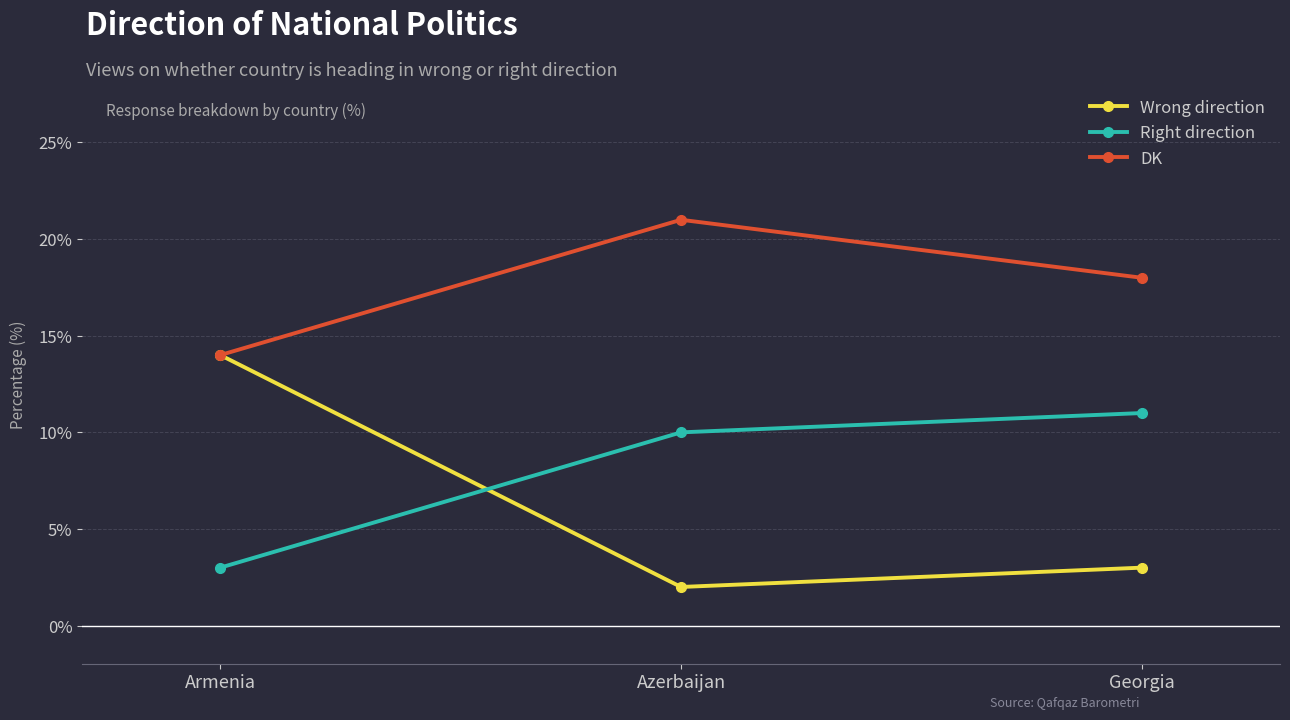

At which label is Wrong direction closest to 8?

Georgia